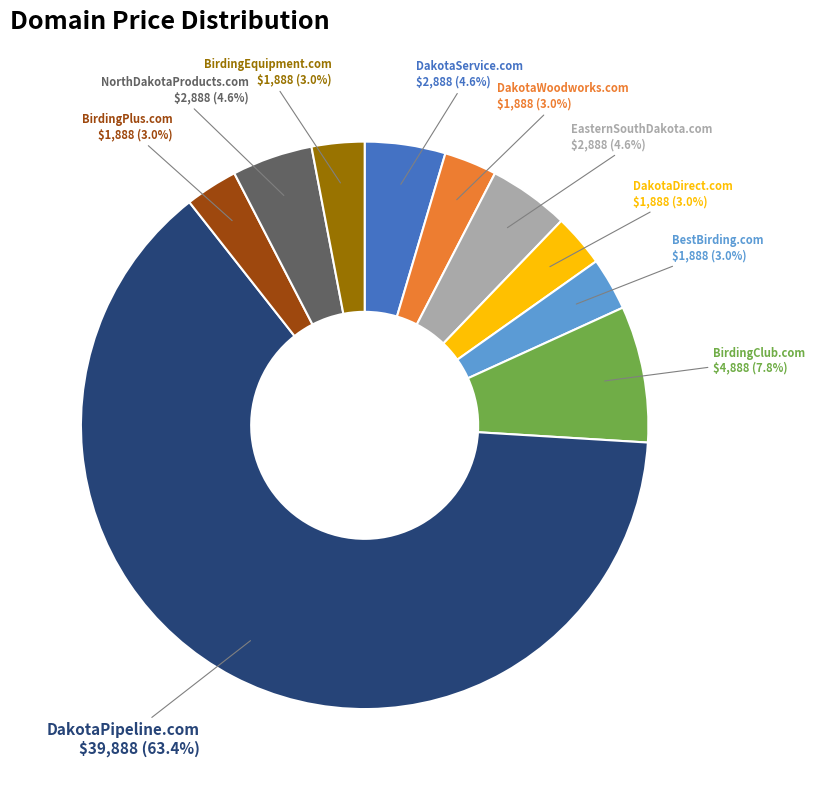

Does any single category account for the majority?

Yes